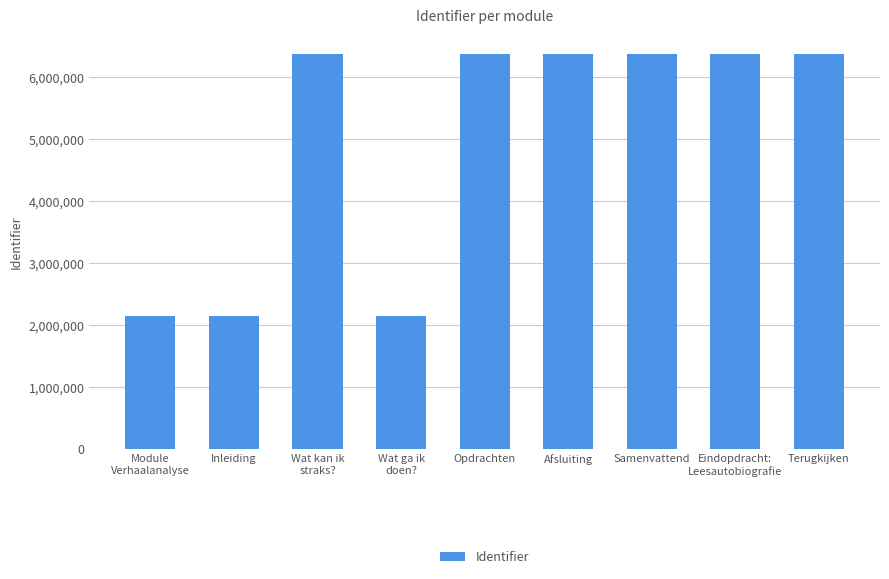

What is the label of the 6th bar from the right?

Wat ga ik
doen?